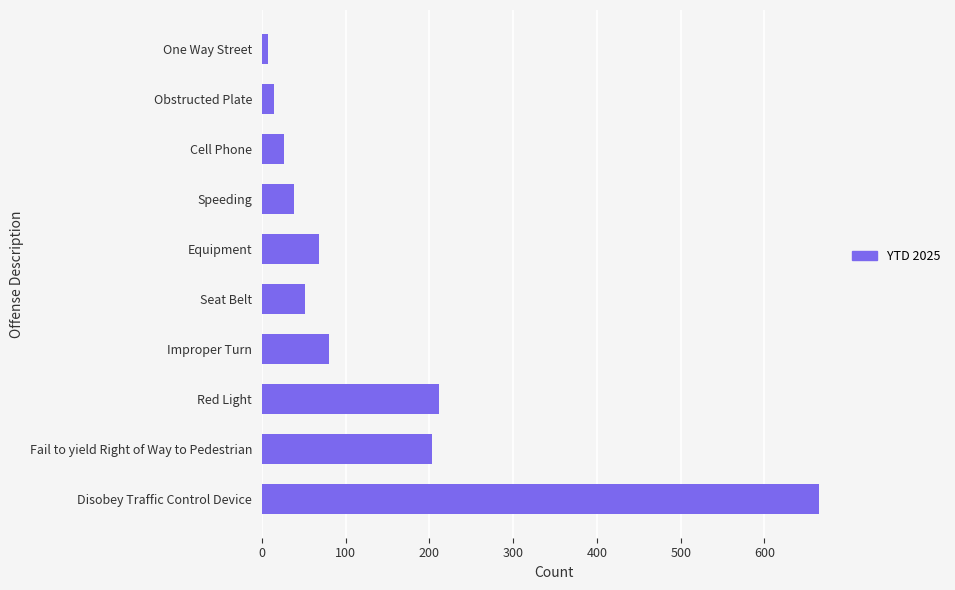

What is the sum of all values?

1364